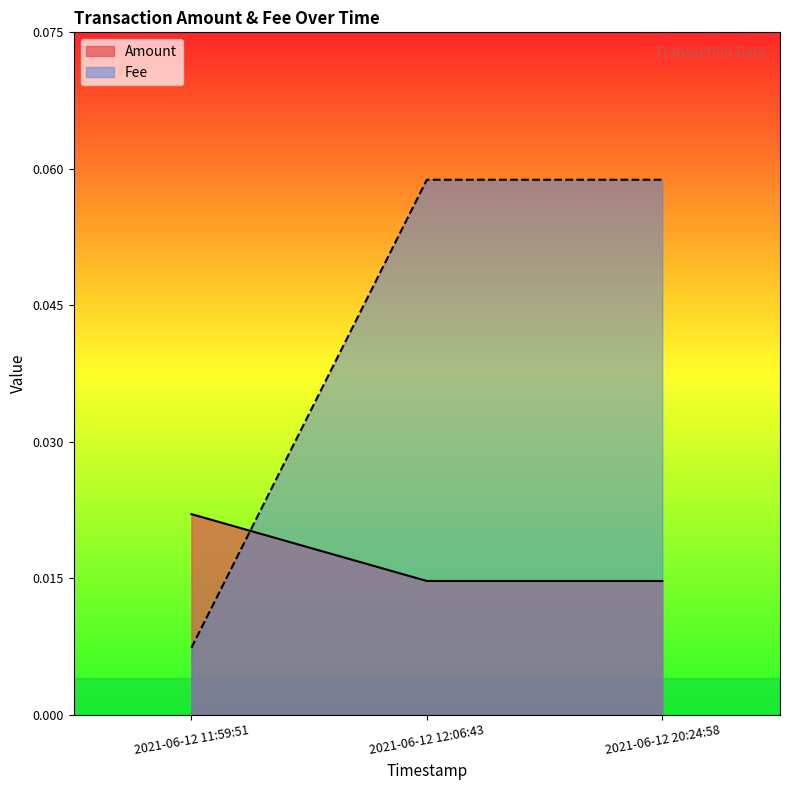

At which category is the sum across all series the highest?

2021-06-12 12:06:43